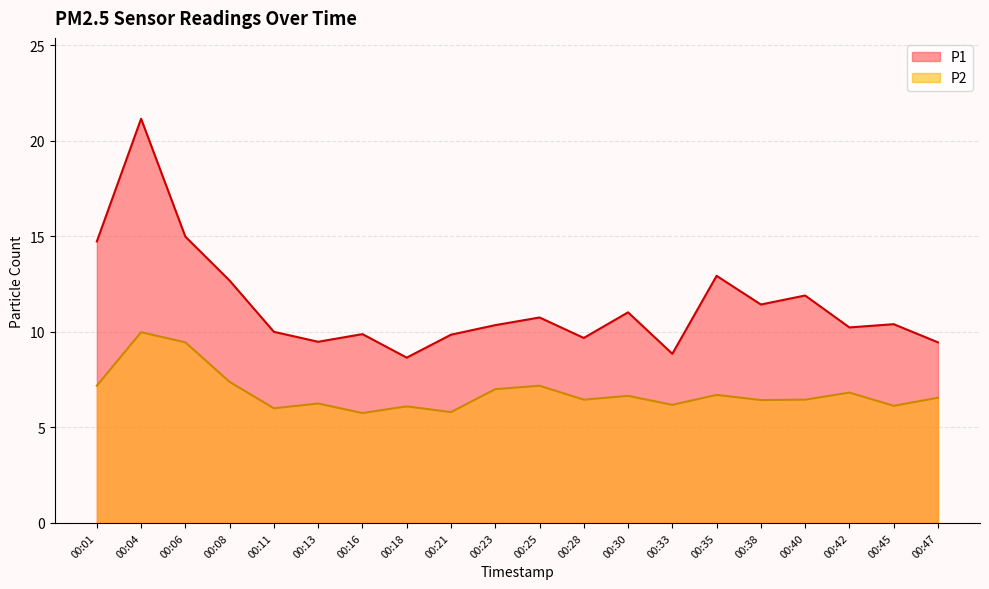

The P2 series shows 3.9 at 00:23. True or false?

False